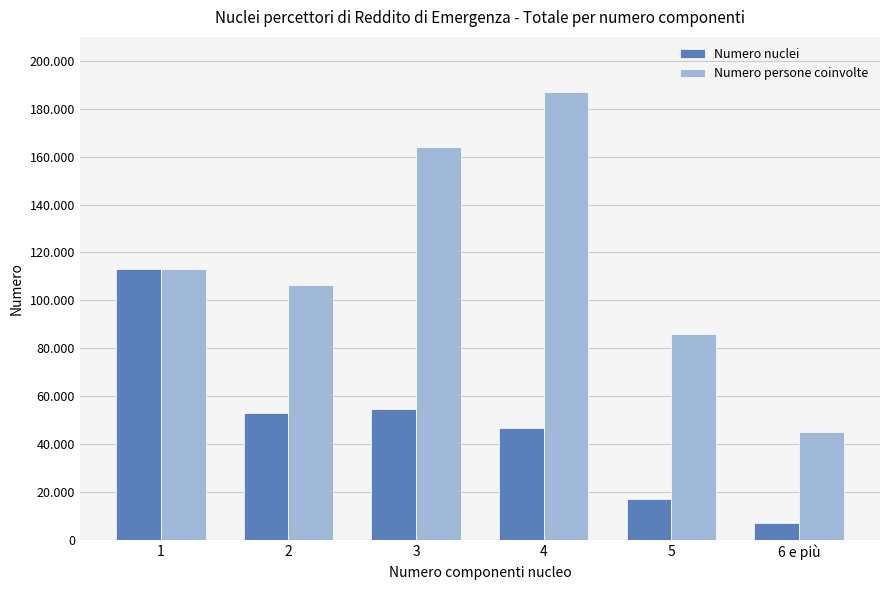

At which label does Numero nuclei reach its minimum?

6 e più